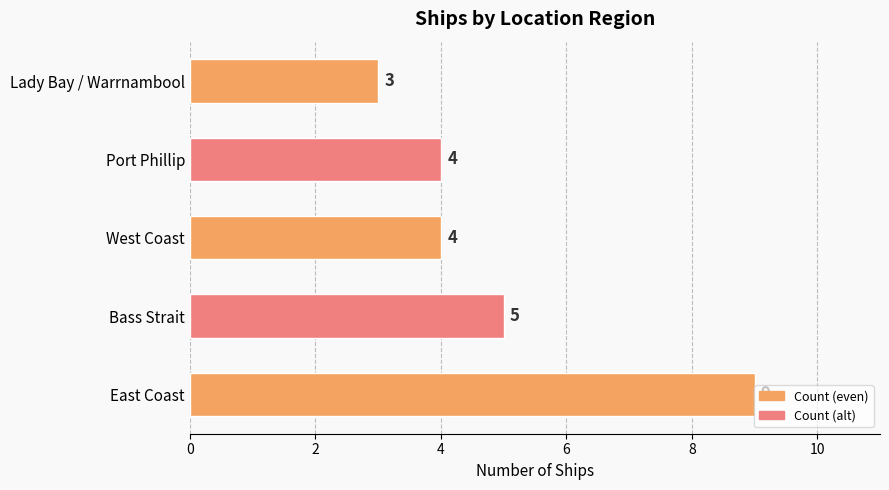

How many distinct data groups are displayed?

1